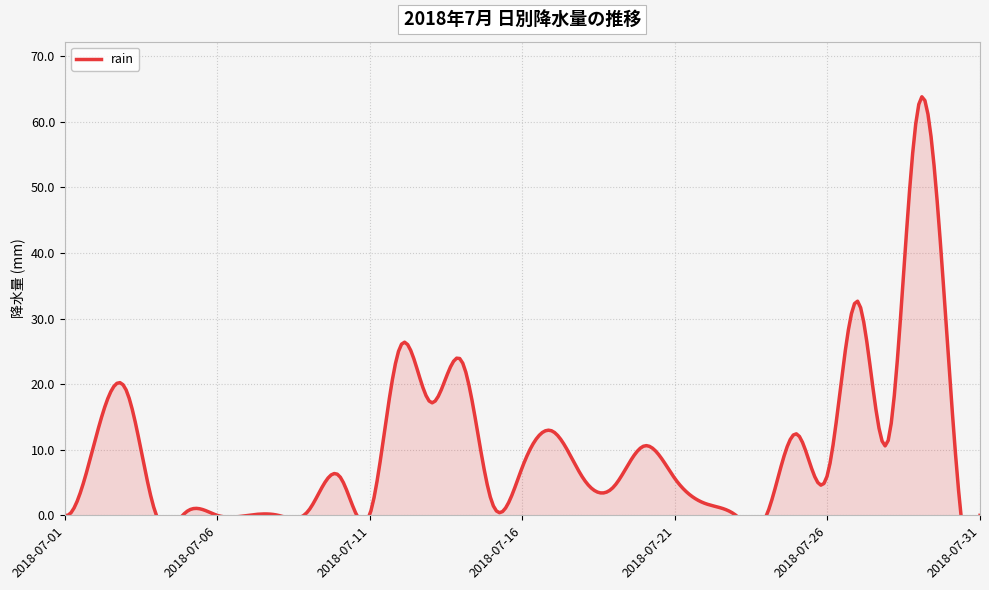

Reading left to right, transcribe all the data shown in this chart.

2018-07-01=0.0	2018-07-02=11.6	2018-07-03=19.2	2018-07-04=0.0	2018-07-05=0.6	2018-07-06=0.0	2018-07-07=0.0	2018-07-08=0.0	2018-07-09=0.8	2018-07-10=6.0	2018-07-11=0.2	2018-07-12=25.8	2018-07-13=17.2	2018-07-14=23.6	2018-07-15=2.0	2018-07-16=7.4	2018-07-17=12.8	2018-07-18=5.6	2018-07-19=4.4	2018-07-20=10.6	2018-07-21=5.6	2018-07-22=1.8	2018-07-23=0.0	2018-07-24=0.0	2018-07-25=12.4	2018-07-26=6.2	2018-07-27=32.6	2018-07-28=11.6	2018-07-29=62.8	2018-07-30=21.8	2018-07-31=0.0